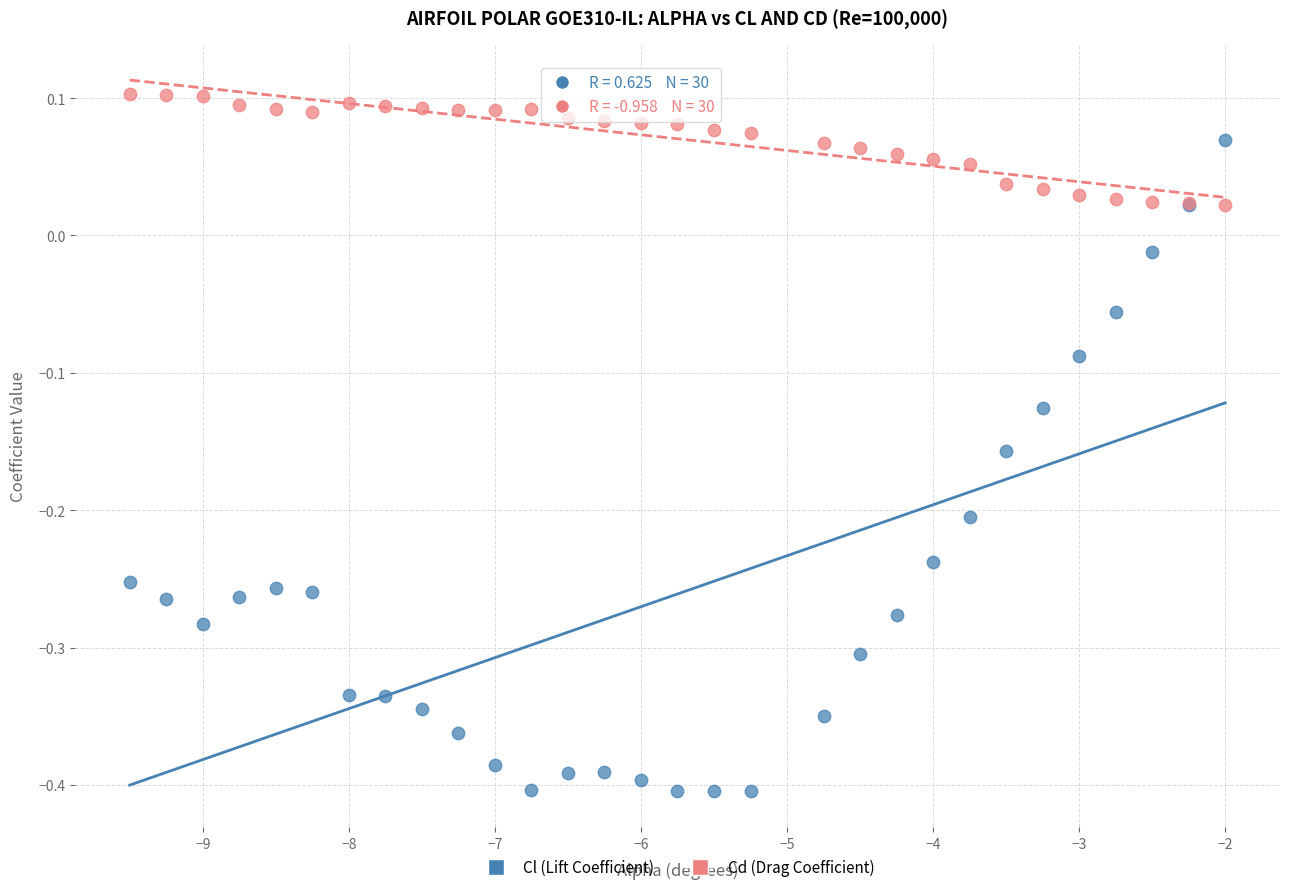

Which series has the widest spread of Y values?

Cl (Lift Coefficient)